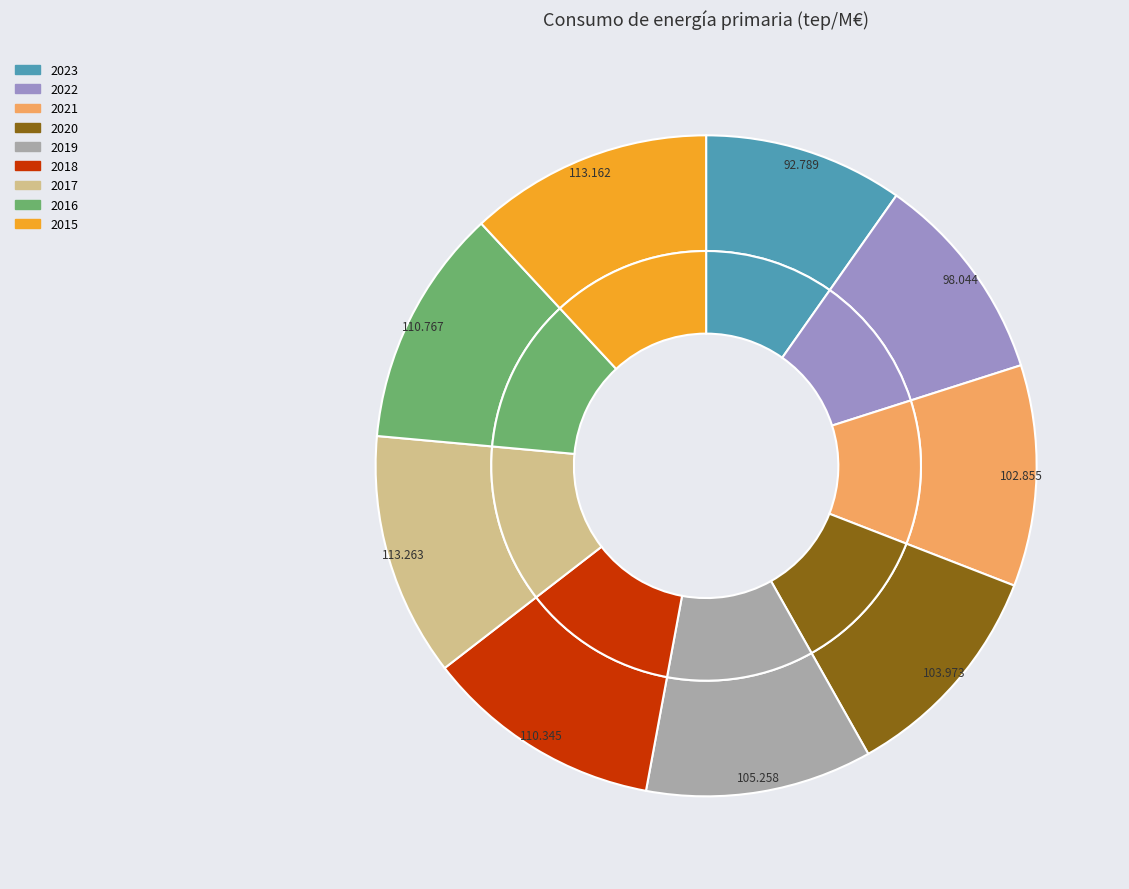

Do 2015 and 2016 together represent more than half of the pie?

No